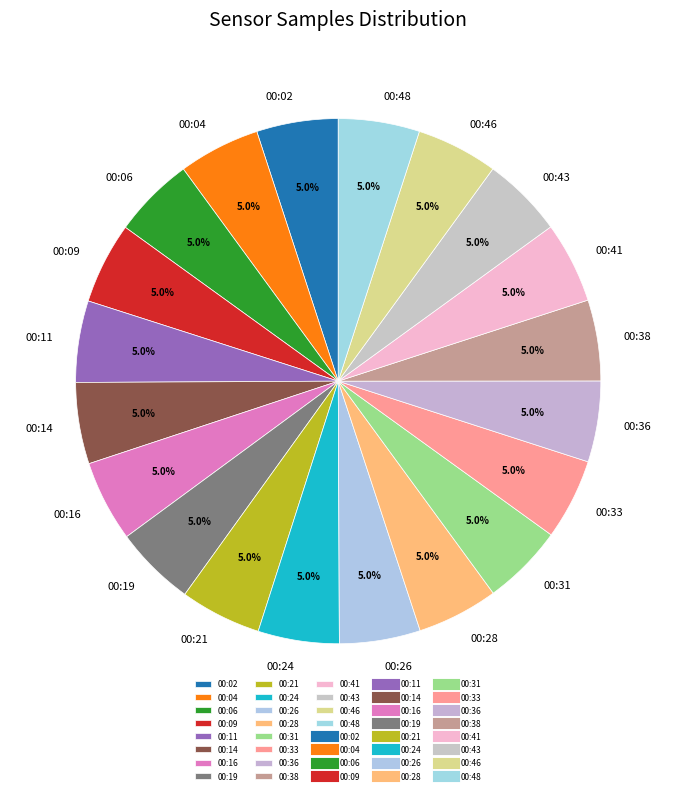

Is the sum of 00:19 and 00:28 greater than half?

No